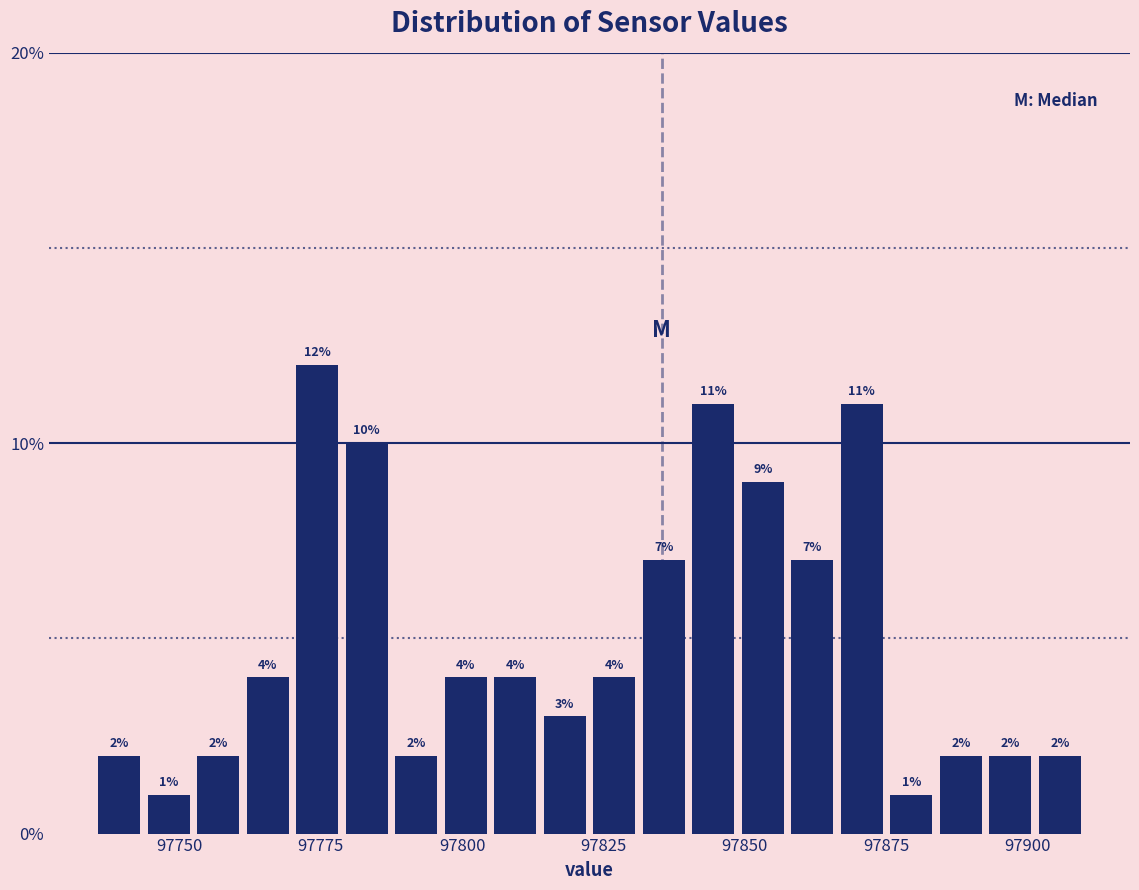

Around what value on the x-axis is the tallest bar? Give the approximate position of its centre, as read against the axis.

97775